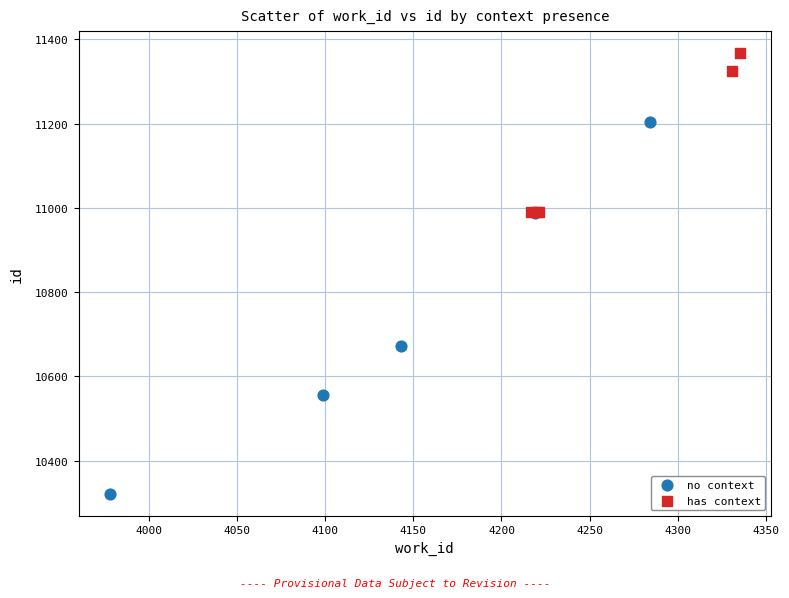

Which series reaches the maximum Y coordinate?

has context